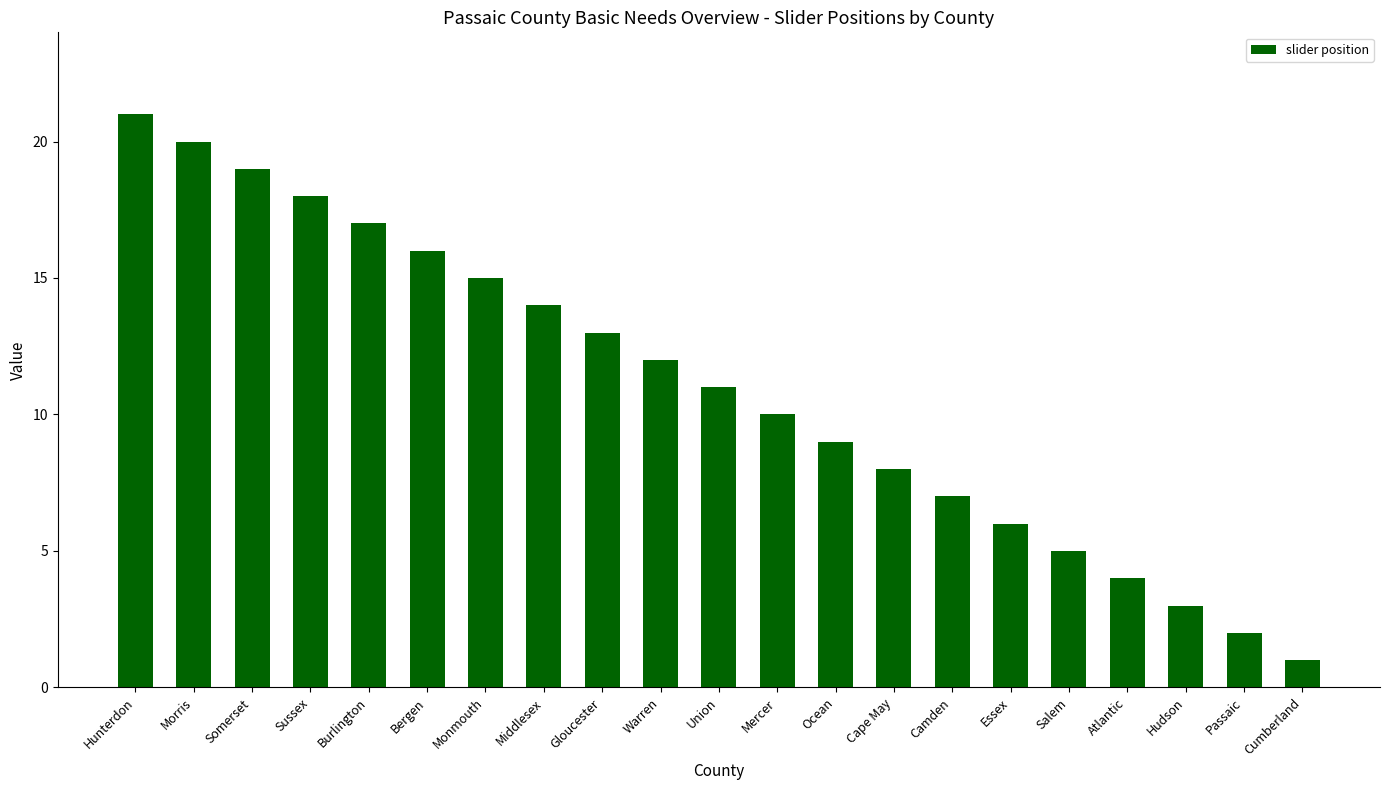

Reading left to right, list all the values displayed in this chart.

21	20	19	18	17	16	15	14	13	12	11	10	9	8	7	6	5	4	3	2	1